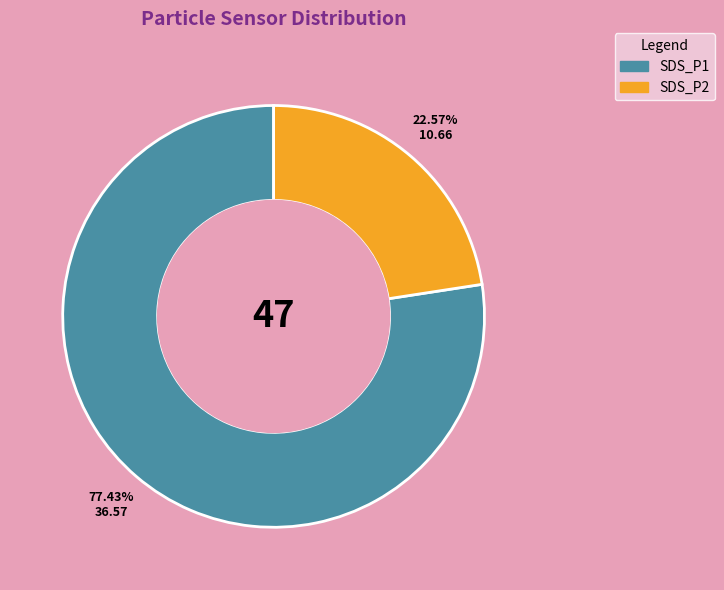

Rank the categories by value from lowest to highest.

SDS_P2, SDS_P1